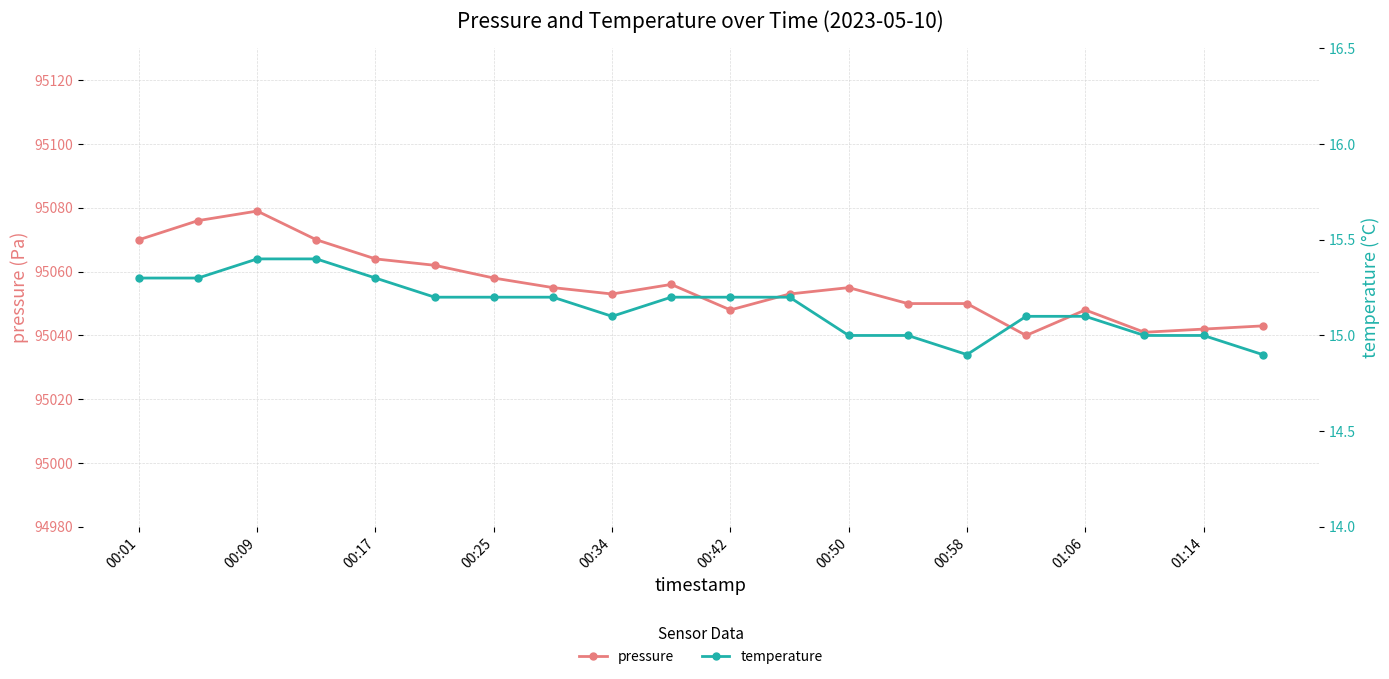

What is the label of the 20th point from the right?

00:01